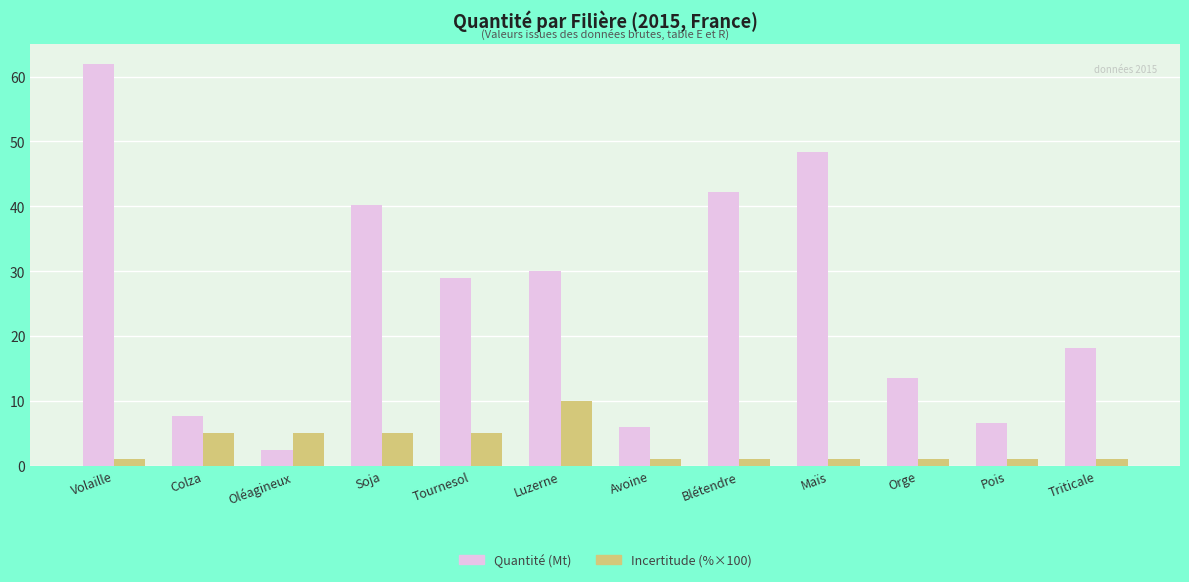

What is the sum of all Incertitude (%×100) values?

37.0